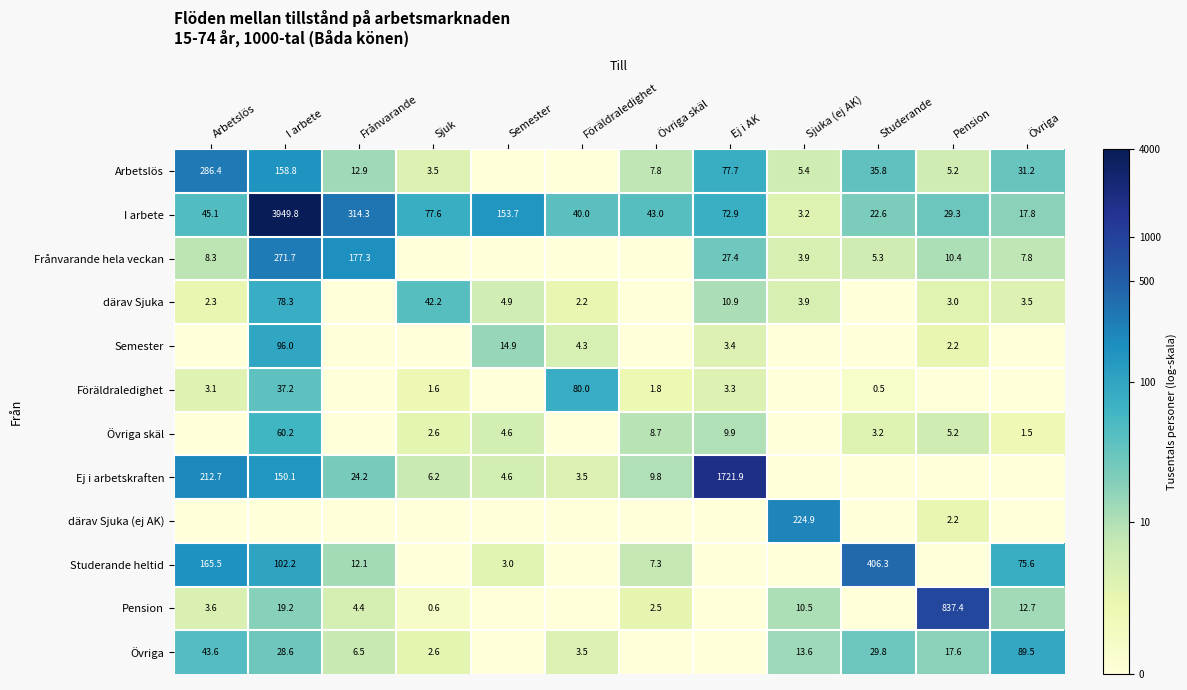

What is the difference between the I arbete values at Pension and Övriga?

11.5